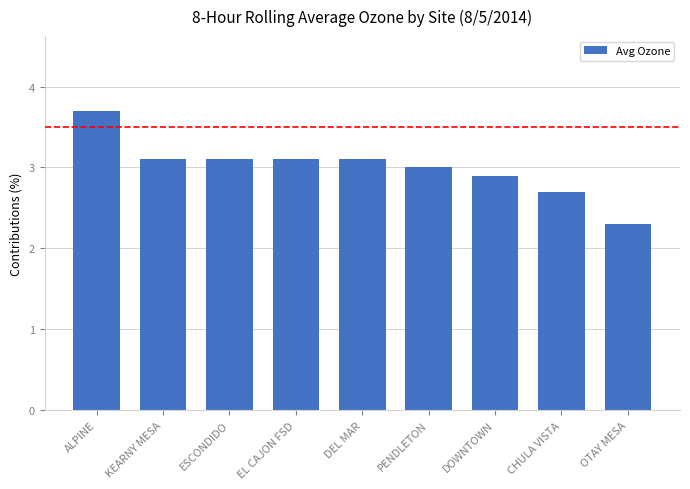

What is the label of the 7th bar from the left?

DOWNTOWN